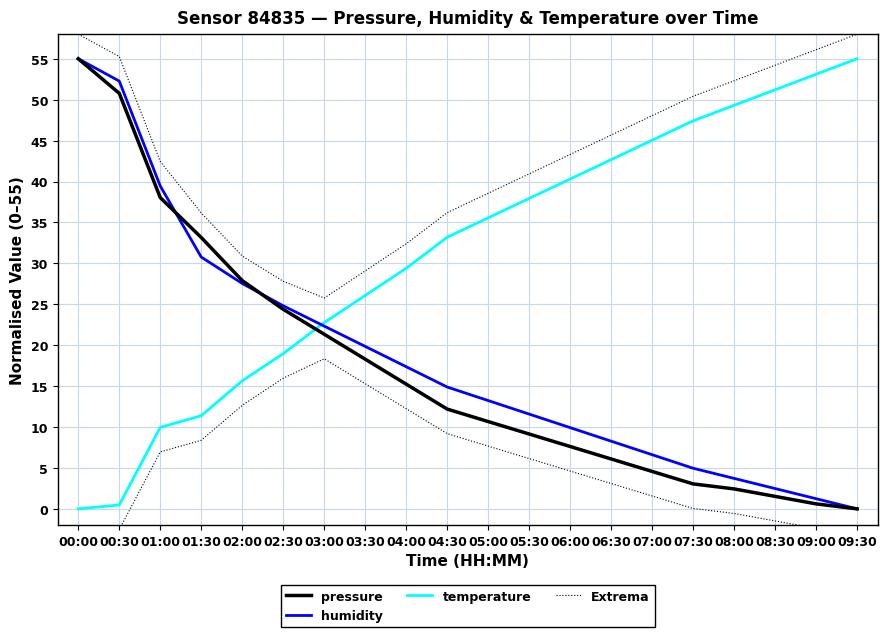

What is the total value across all series at 06:00?

101.1